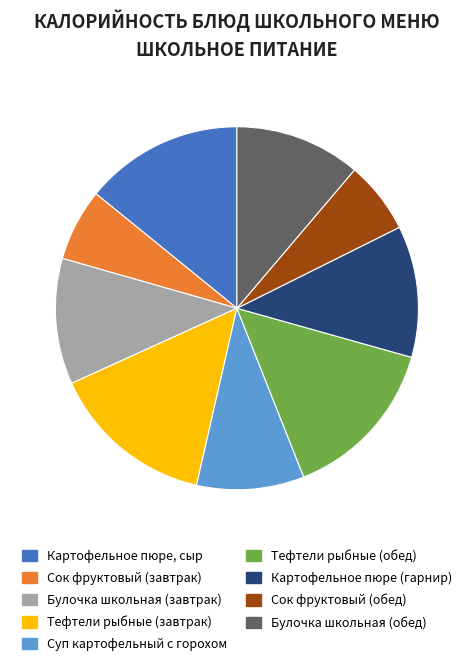

The Сок фруктовый (обед) slice represents 6% of the pie. True or false?

True